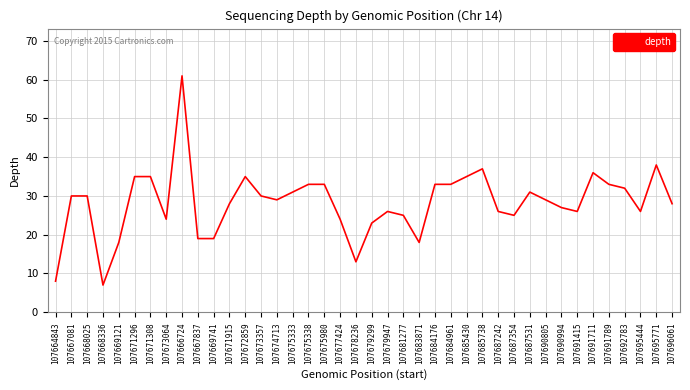

What is the difference between the values at 107690805 and 107668336?

22